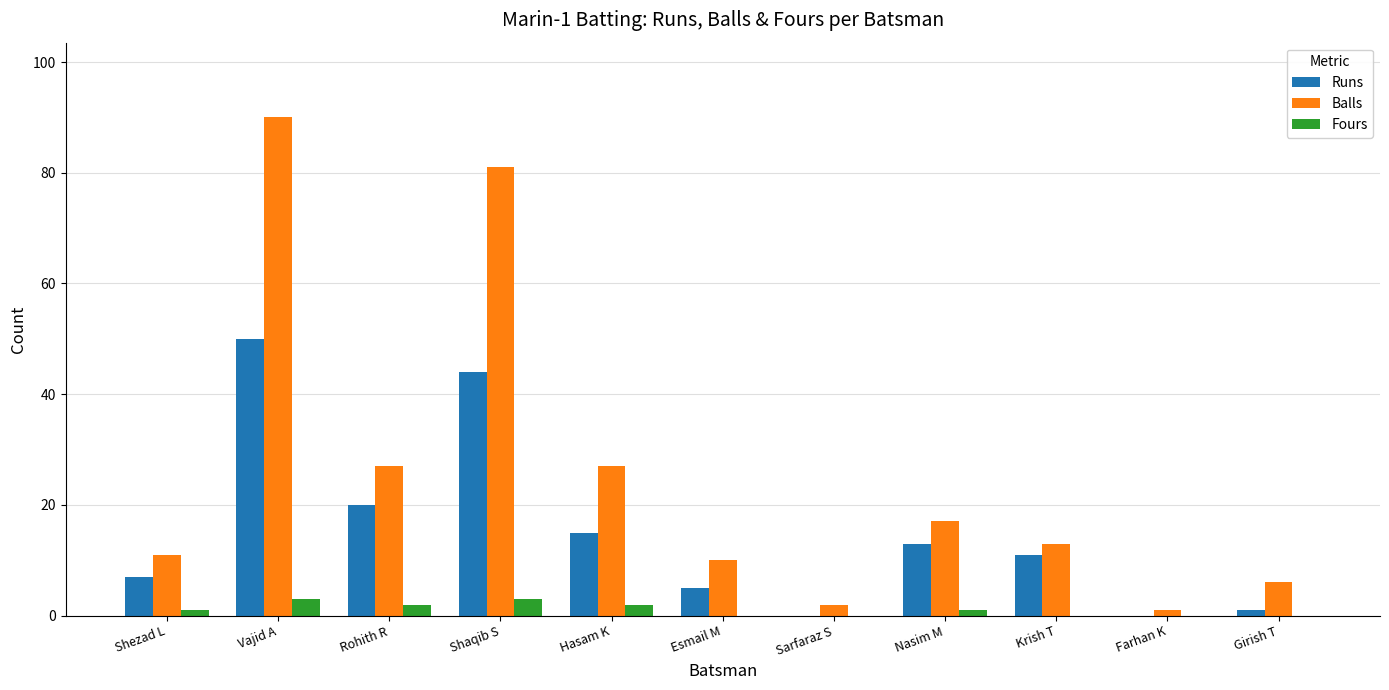

What is the sum of all Fours values?

12